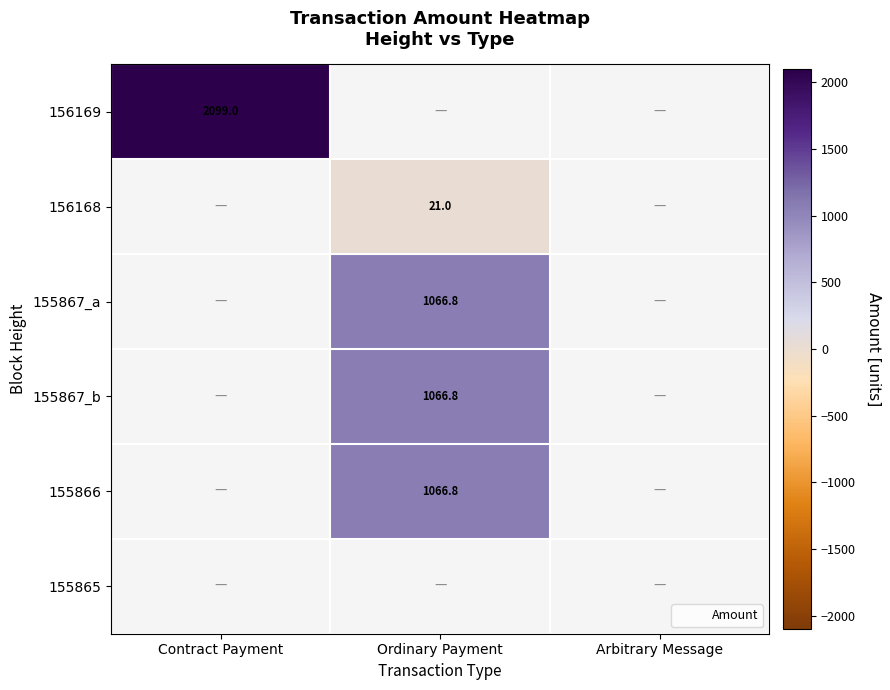

What is the maximum value shown in the chart?

2099.0